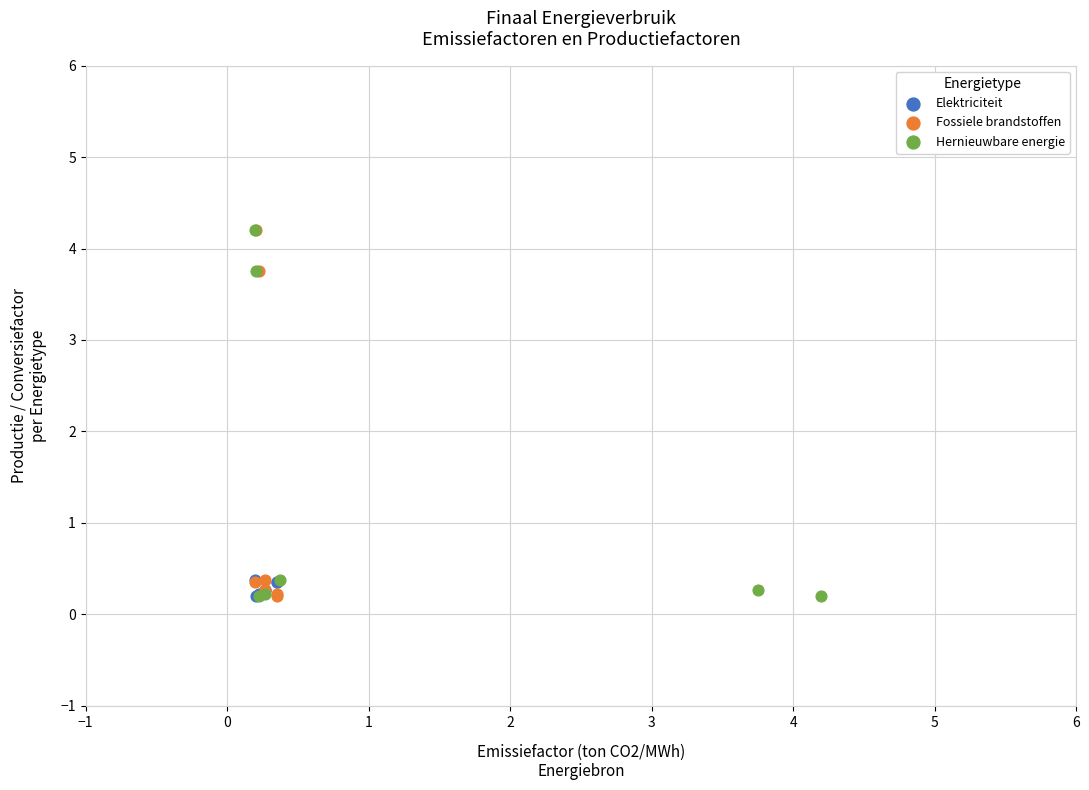

What are all the series names shown in the legend?

Elektriciteit, Fossiele brandstoffen, Hernieuwbare energie